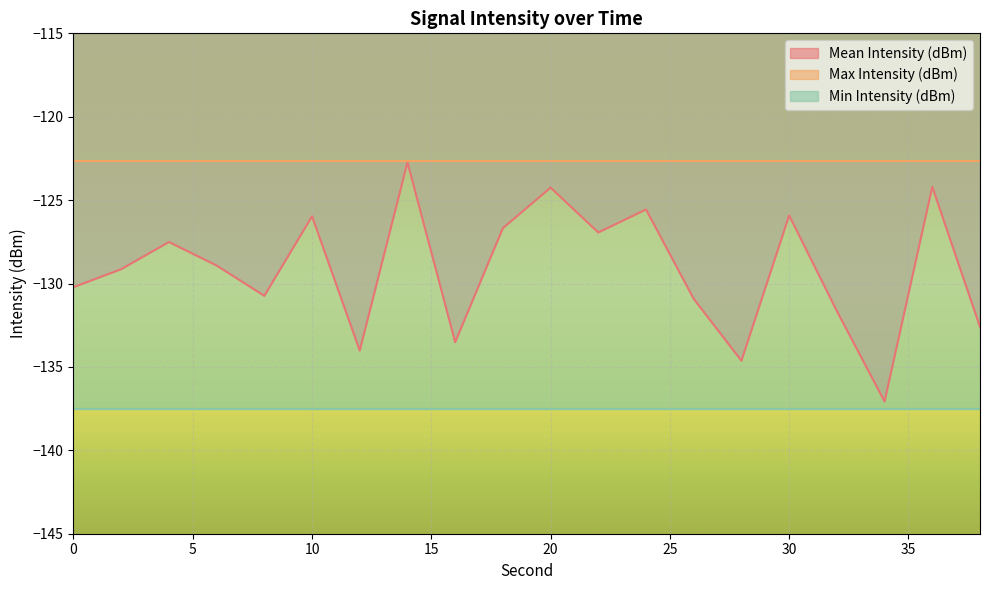

True or false: Mean Intensity (dBm) and Min Intensity (dBm) intersect in this chart.

False